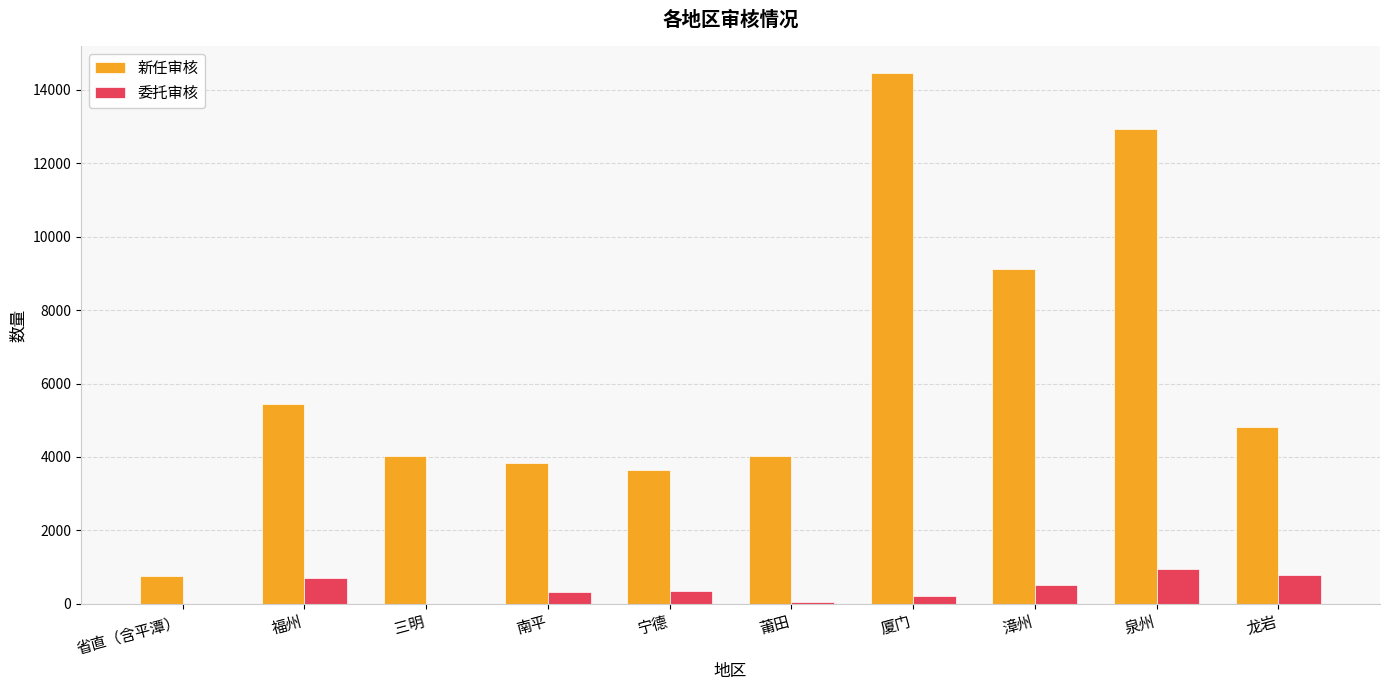

What is the sum of all 委托审核 values?

3844